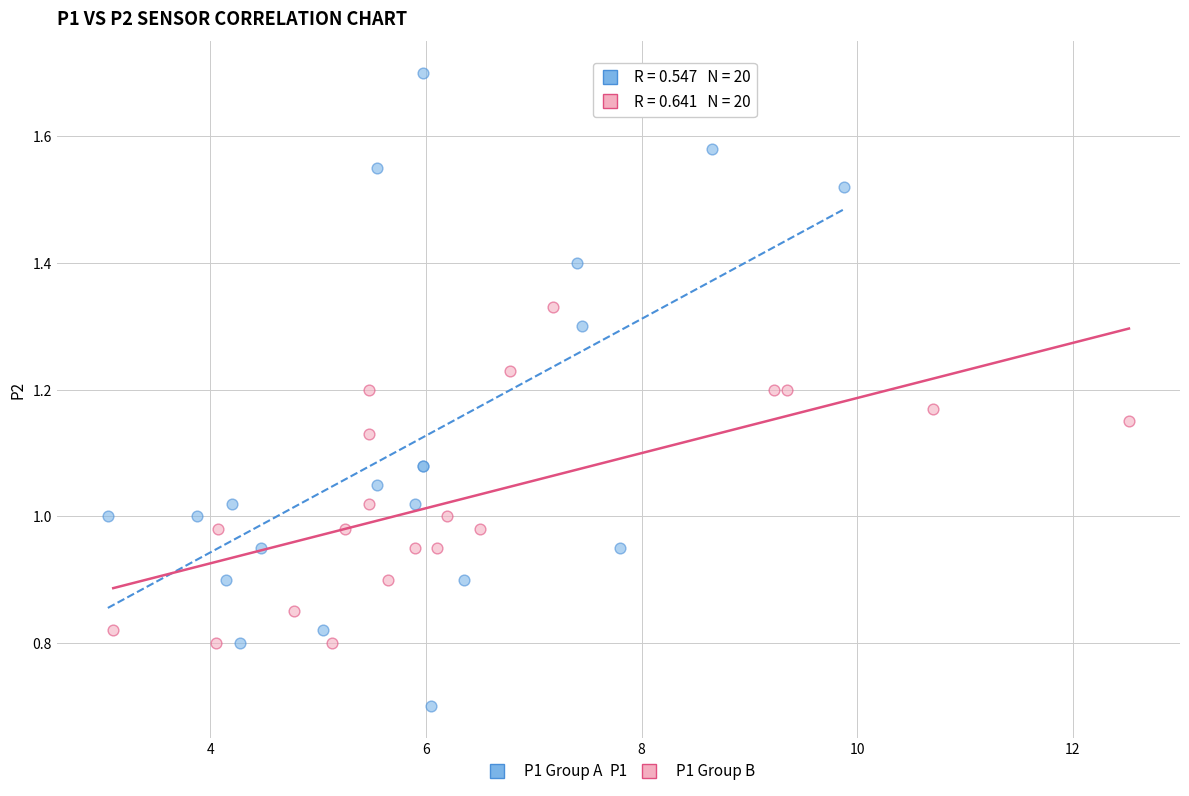

What are all the series names shown in the legend?

P1 Group A, P1 Group B